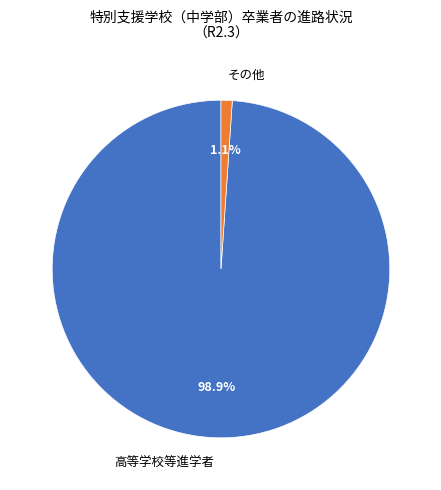

Is there a majority slice in this chart?

Yes